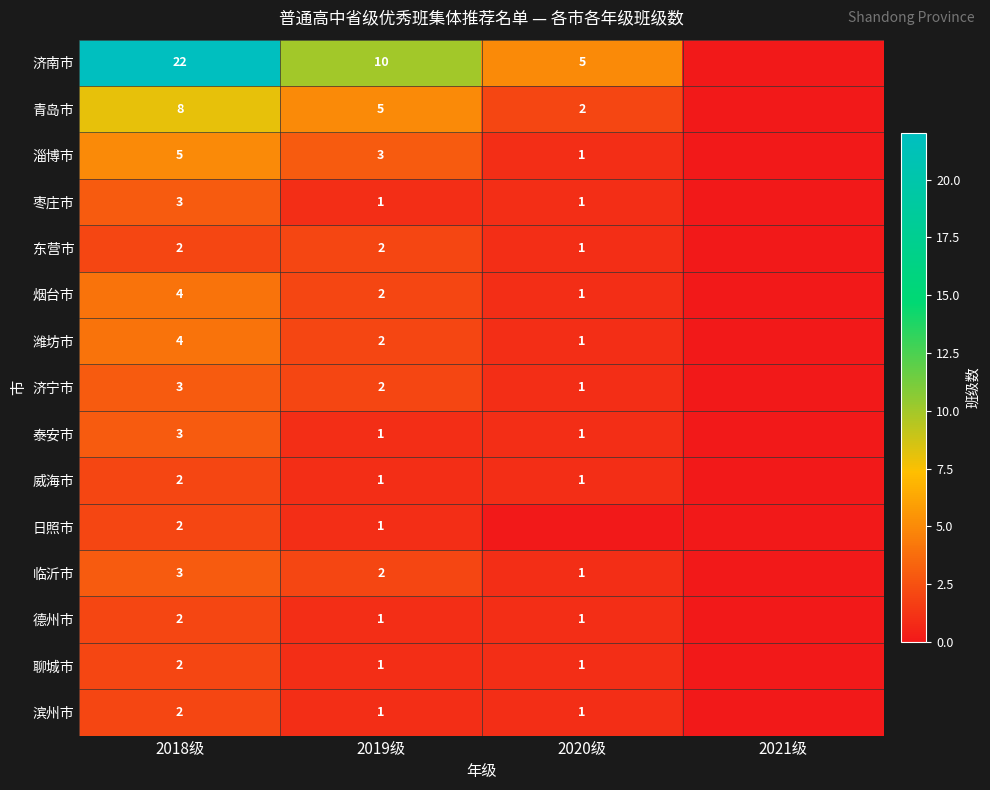

The value of 济南市 at 2018级 is 39. True or false?

False